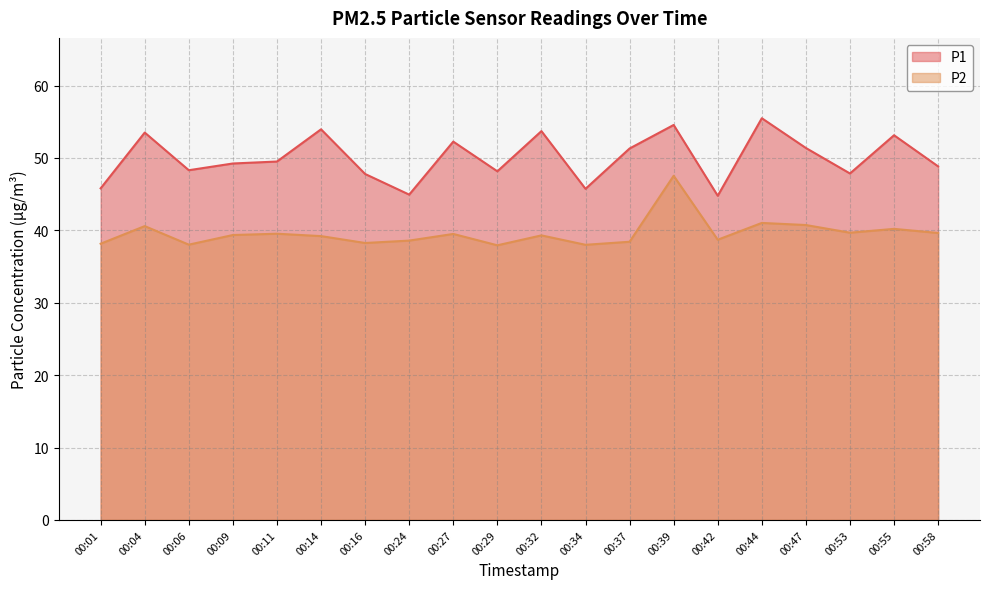

Does the chart display data point markers on the line(s)?

No